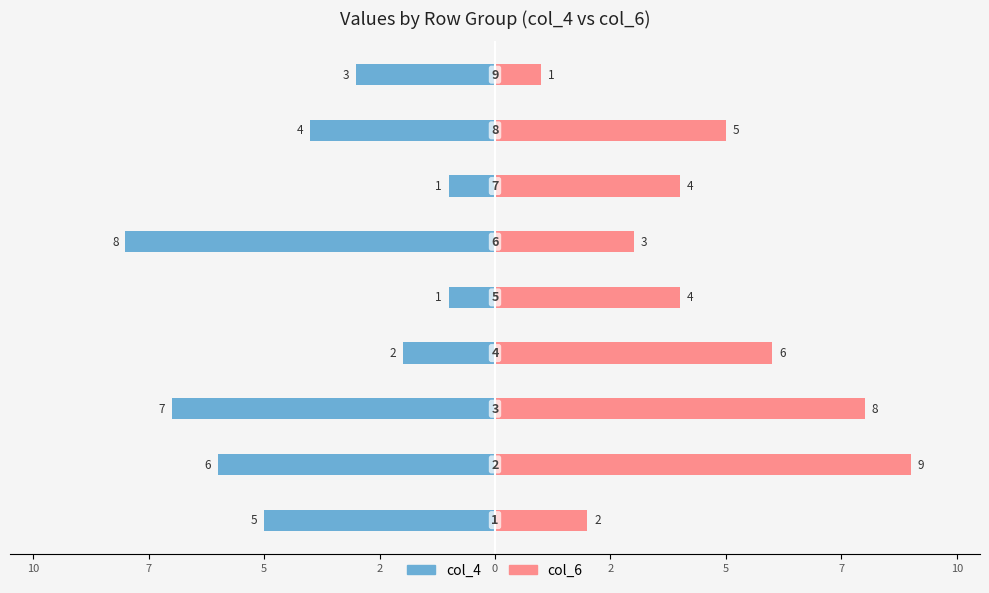

How many col_6 values are between 3 and 6?

5